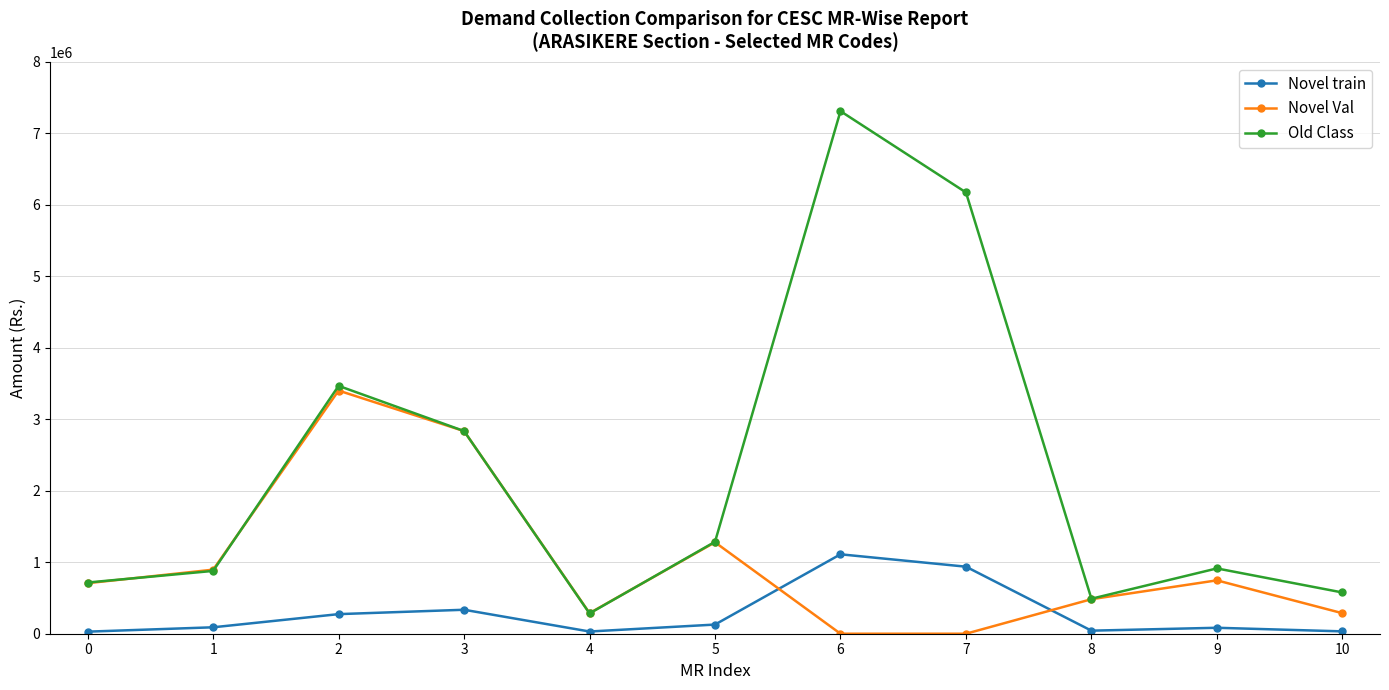

What is the difference between the highest and lowest values at 3?

2499994